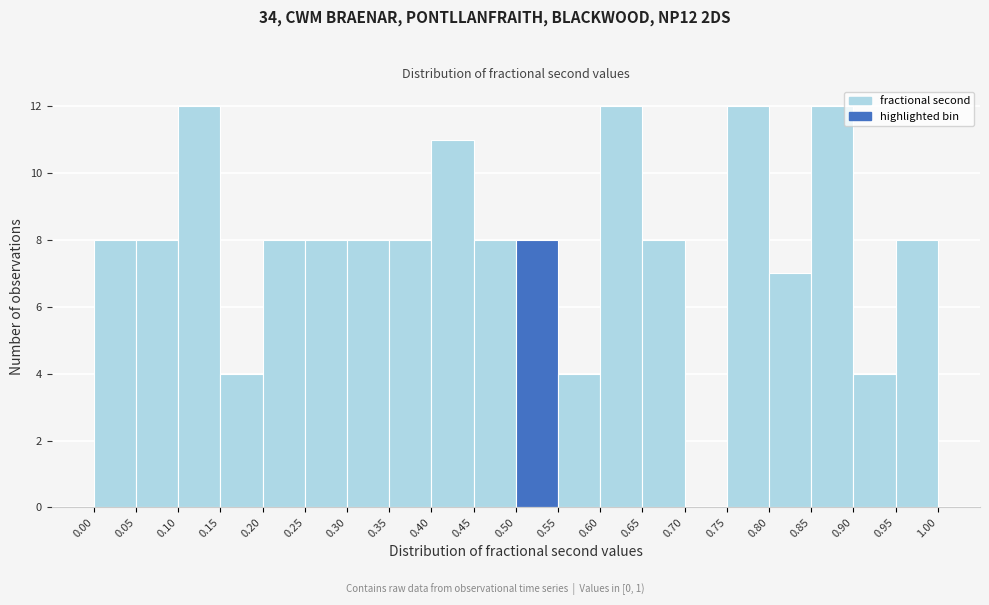

What is the height of the bar covering 0.95 to 1.00 on the x-axis? The values are not printed on the chart, so give them approximately, as read against the axis.

8